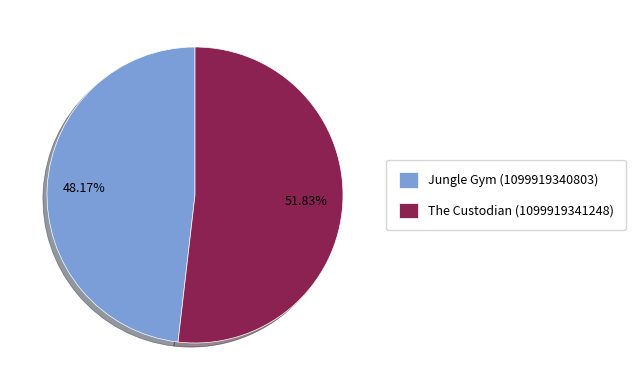

What is the largest slice in the pie chart?

The Custodian (1099919341248)